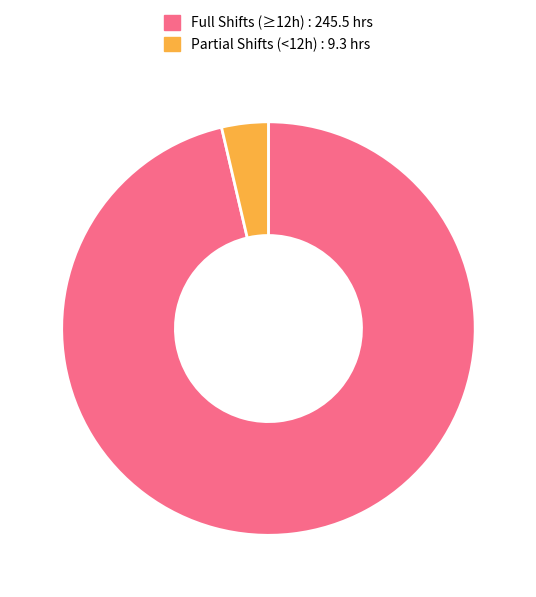

Is it true that Partial Shifts (<12h) : 9.3 hrs is 4% of the pie?

True